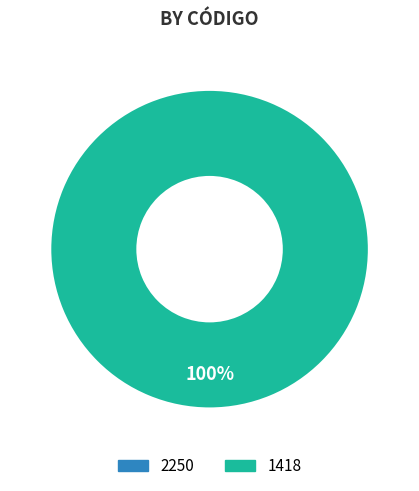

What percentage is the 1418 slice, to the nearest percent?

100%